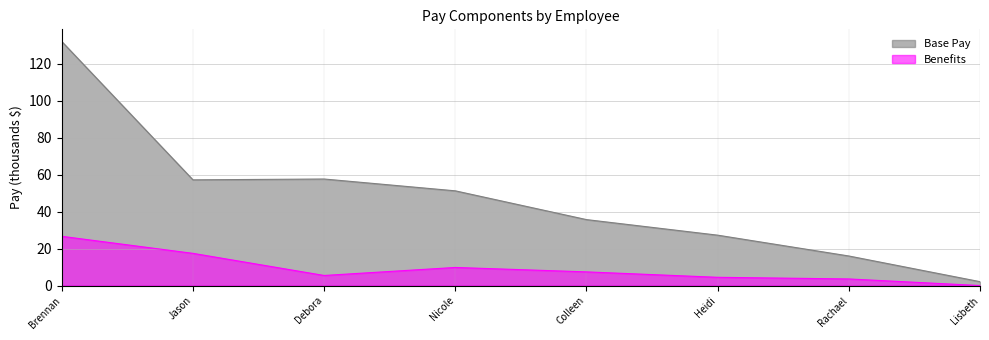

How many interior local peaks does the Benefits series have?

1